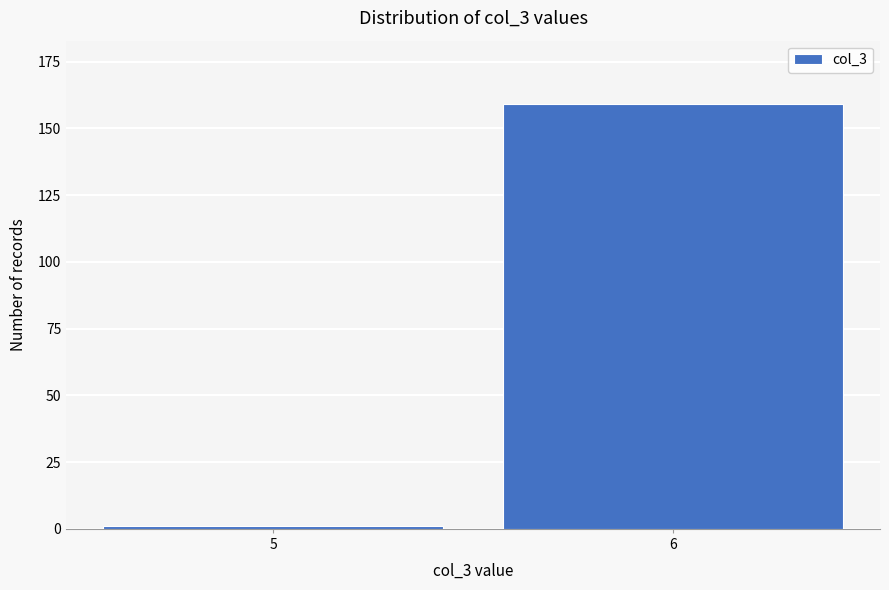

Reading left to right, extract all data points from this chart.

5=1	6=159